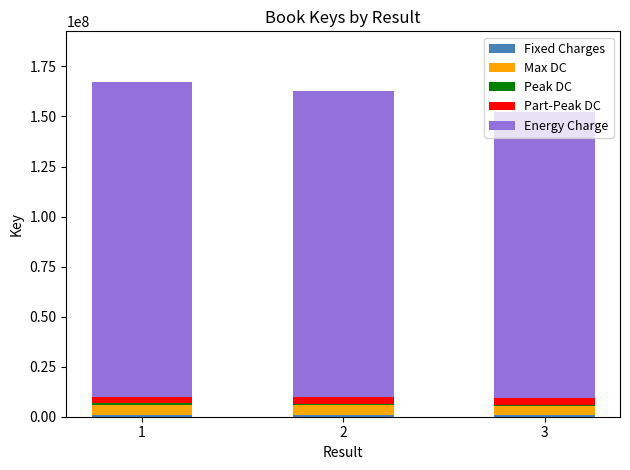

How many series are shown in this chart?

5